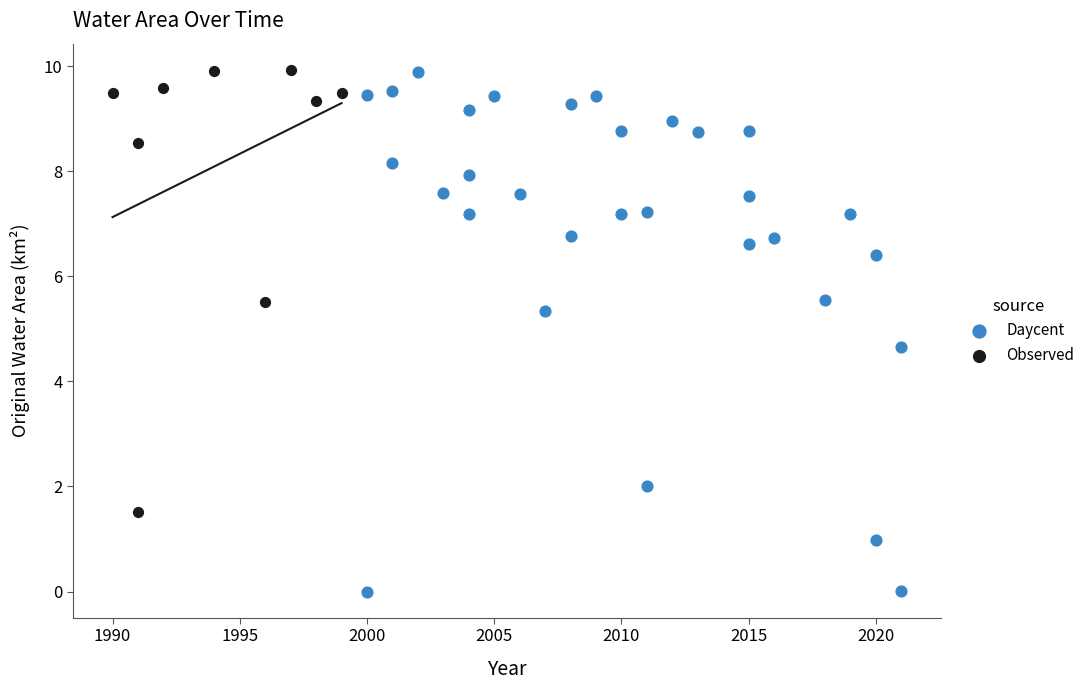

Which series has the largest Y range (max minus min)?

Daycent